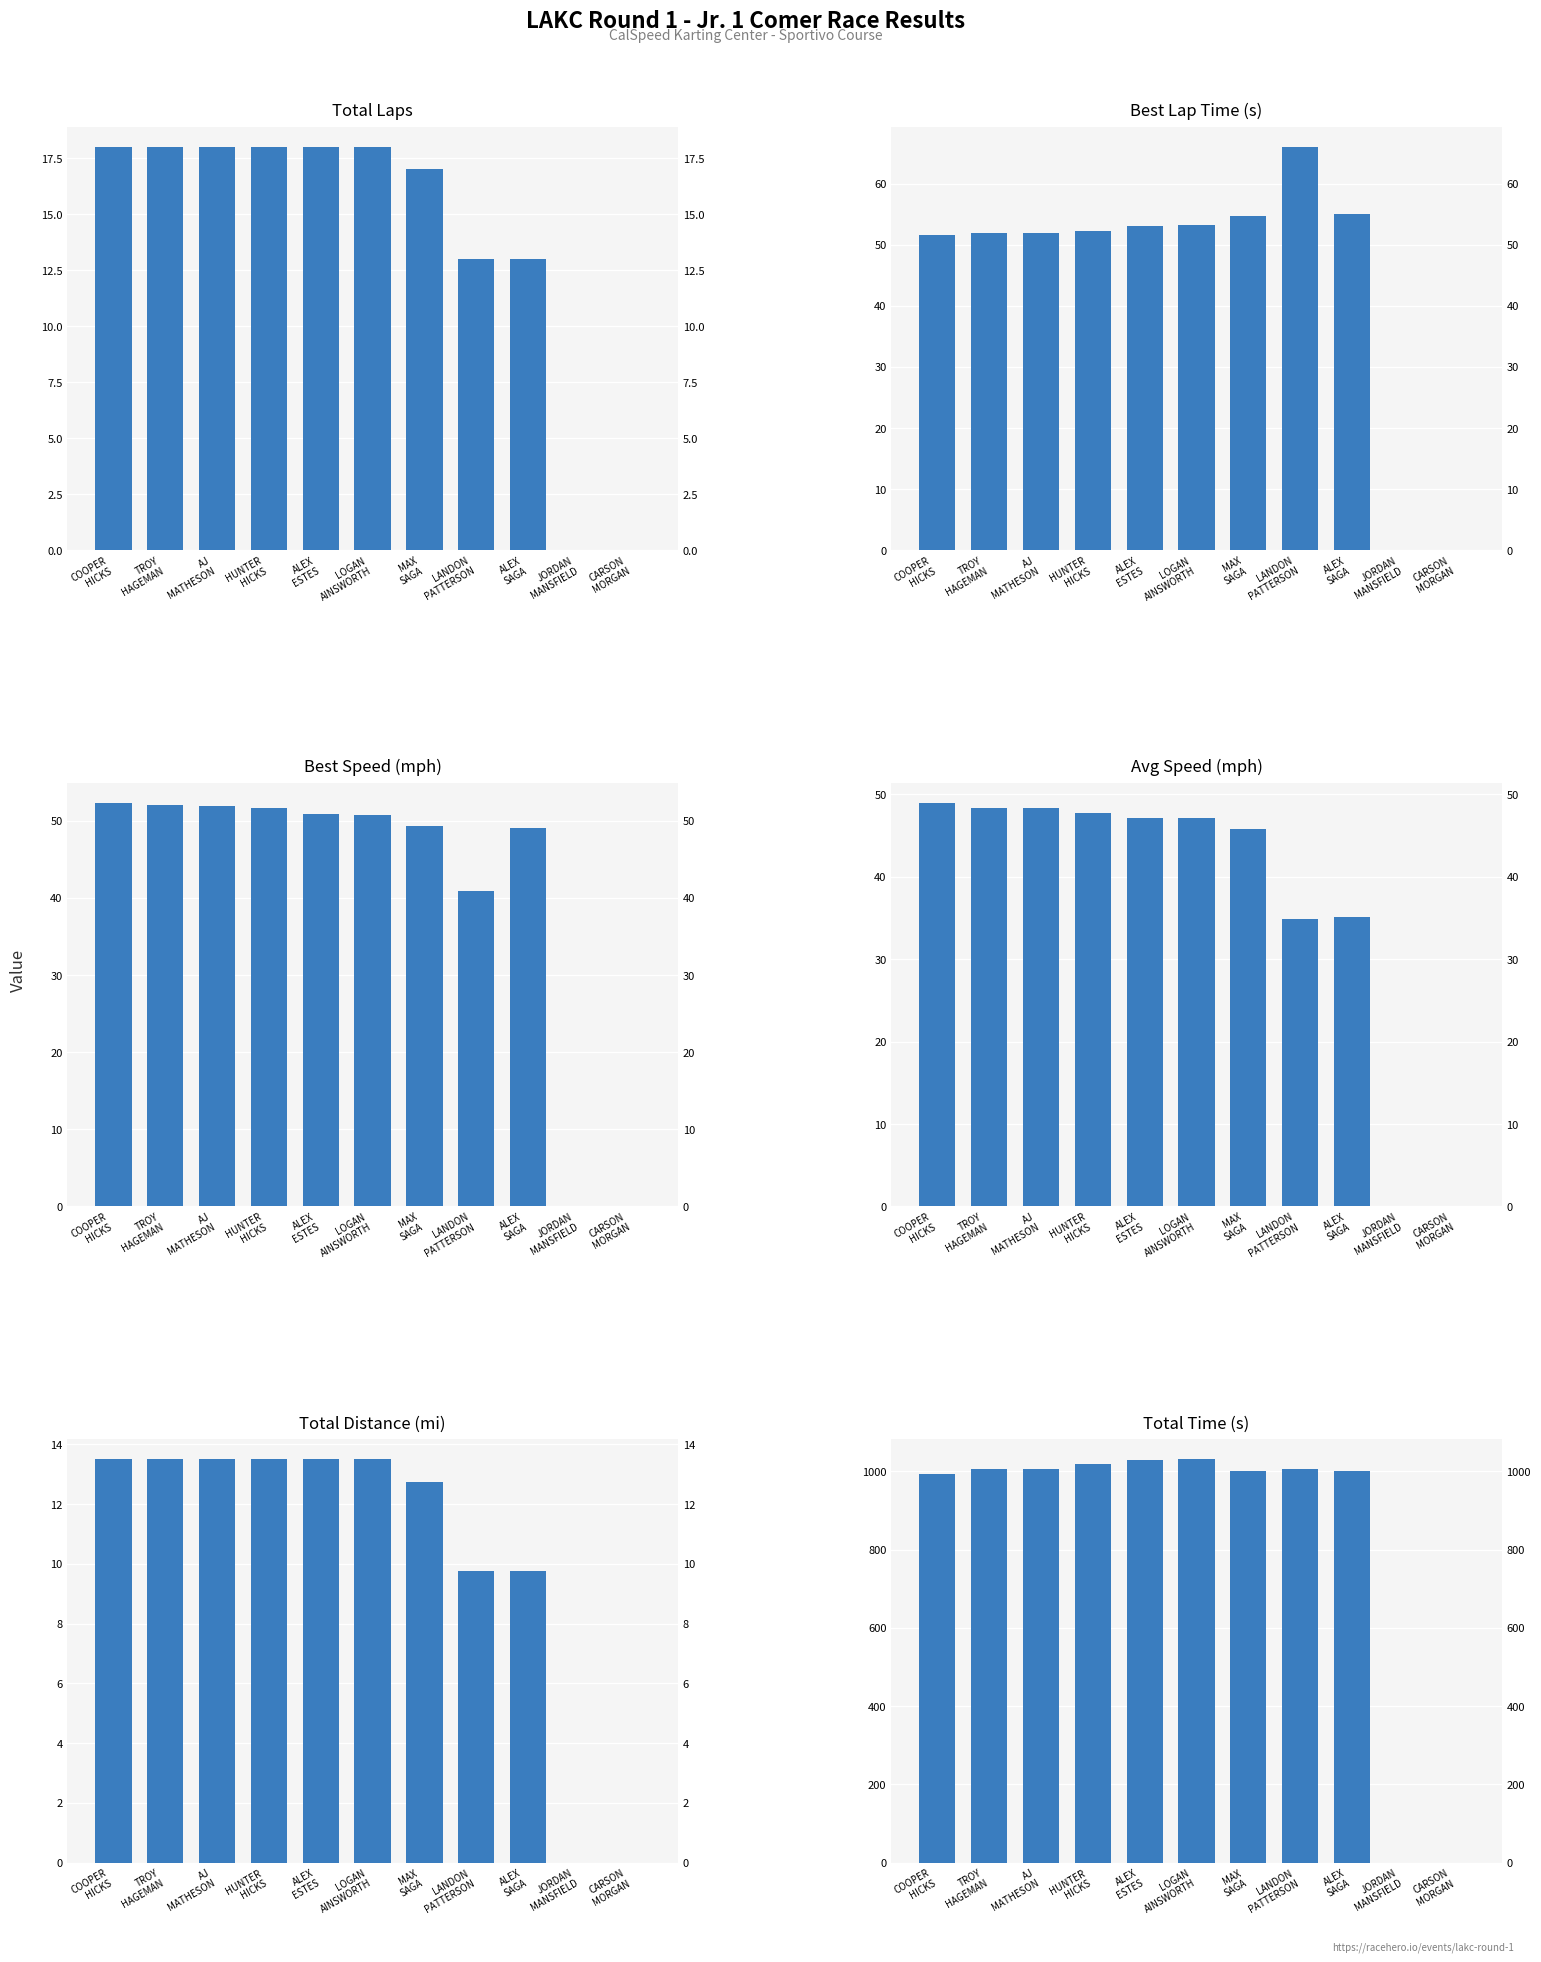

At which label does Total Time (s) first exceed 1005?

TROY
HAGEMAN